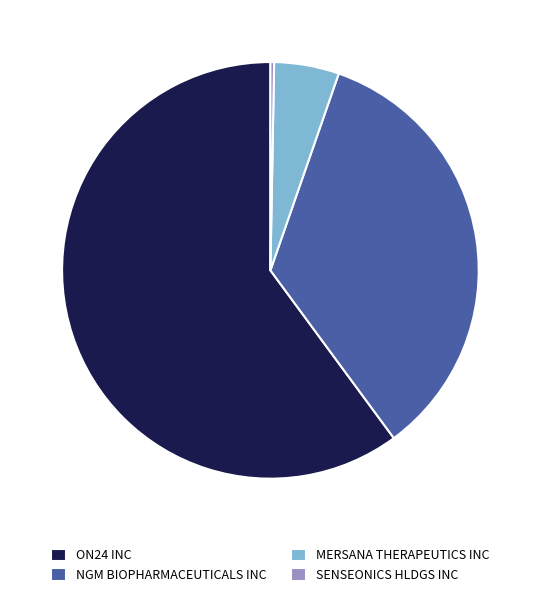

Between NGM BIOPHARMACEUTICALS INC and ON24 INC, which is larger?

ON24 INC